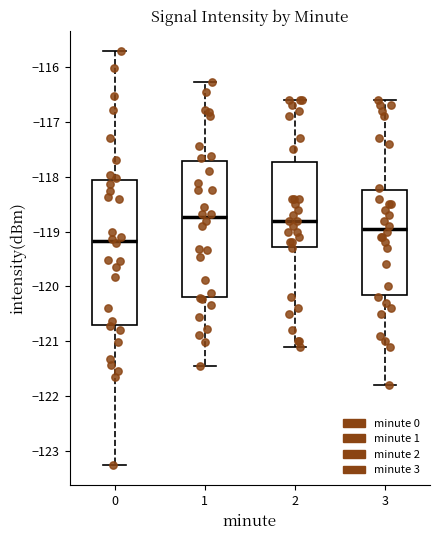

Reading left to right, transcribe this box plot: for each box, give where its median line is, the range the box spans, and where its two whiskers end, as read against the y-axis. The values are not printed on the chart, so give them approximately, as read against the axis.

0: median -119.2, box -120.7 to -118.1, whiskers -123.3 to -115.7
1: median -118.7, box -120.2 to -117.7, whiskers -121.5 to -116.3
2: median -118.8, box -119.3 to -117.7, whiskers -121.1 to -116.6
3: median -118.9, box -120.1 to -118.2, whiskers -121.8 to -116.6